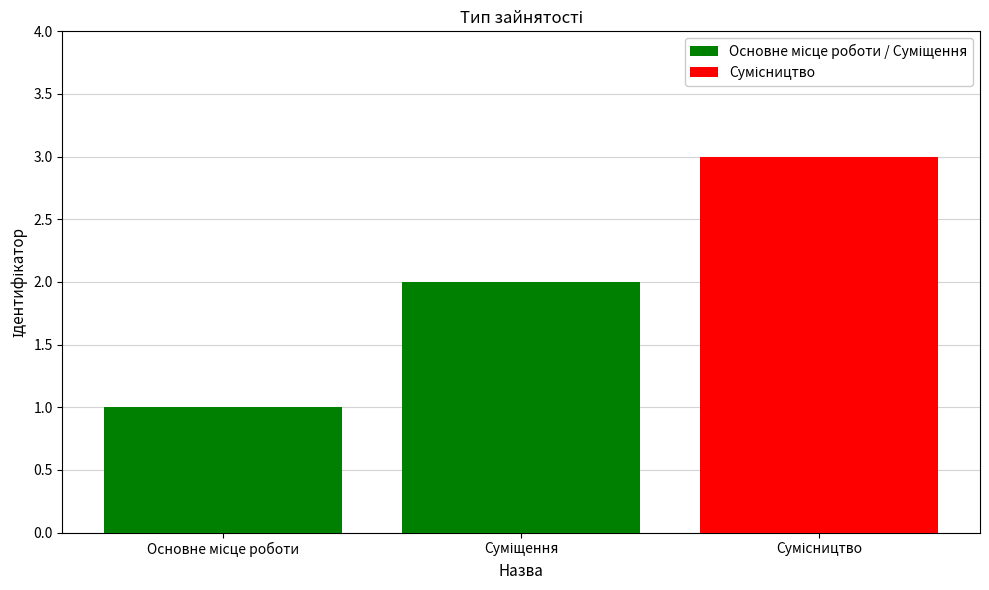

What is the approximate value at Суміщення?

2